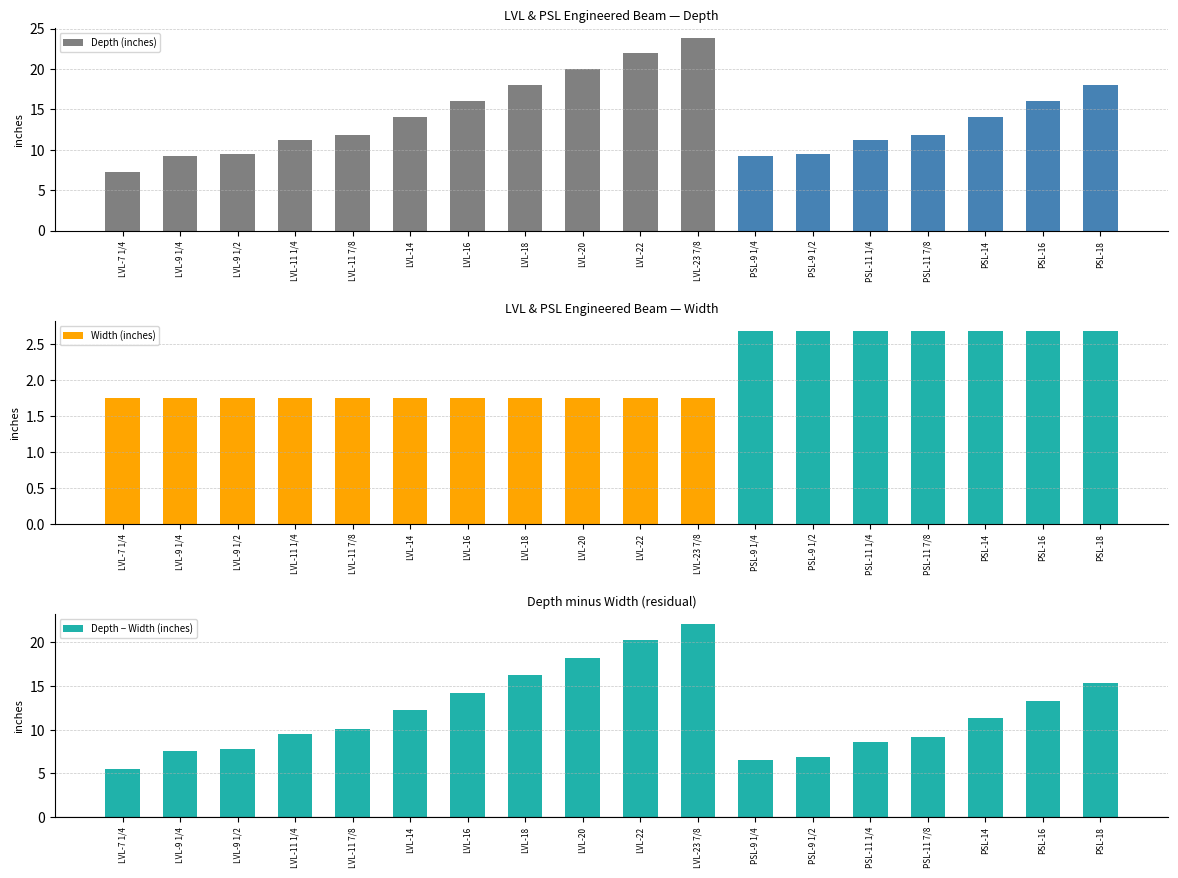

Which category has the lowest value in the Depth (inches) series?

LVL-7 1/4